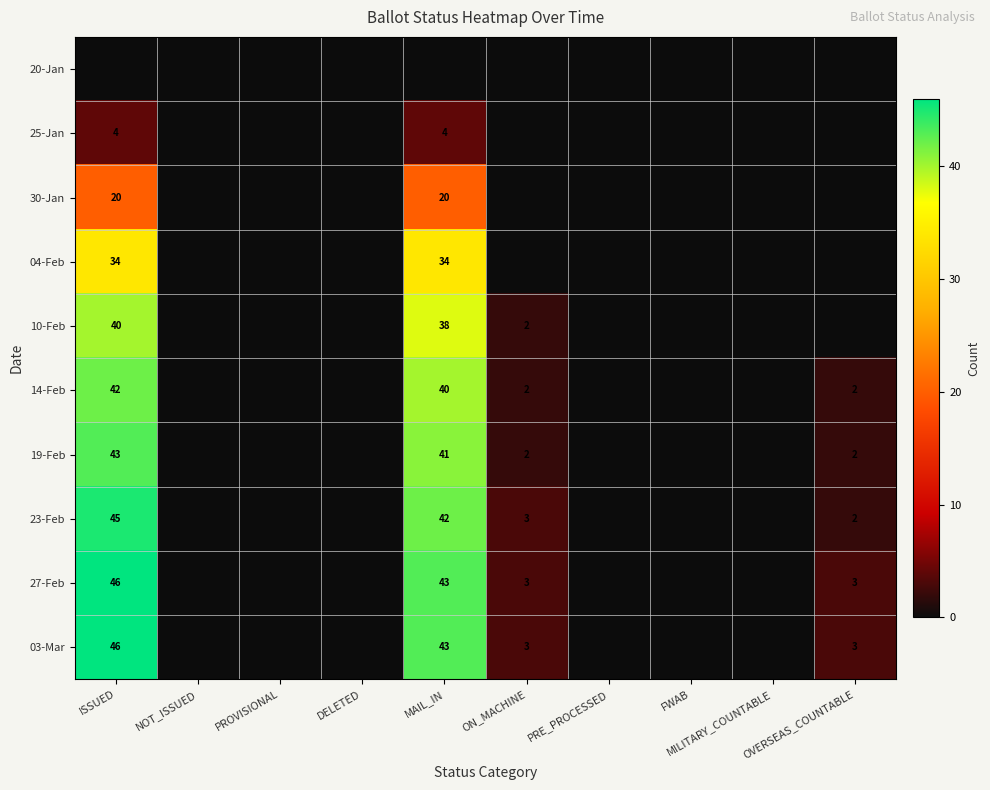

At which category is the sum across all series the highest?

ISSUED